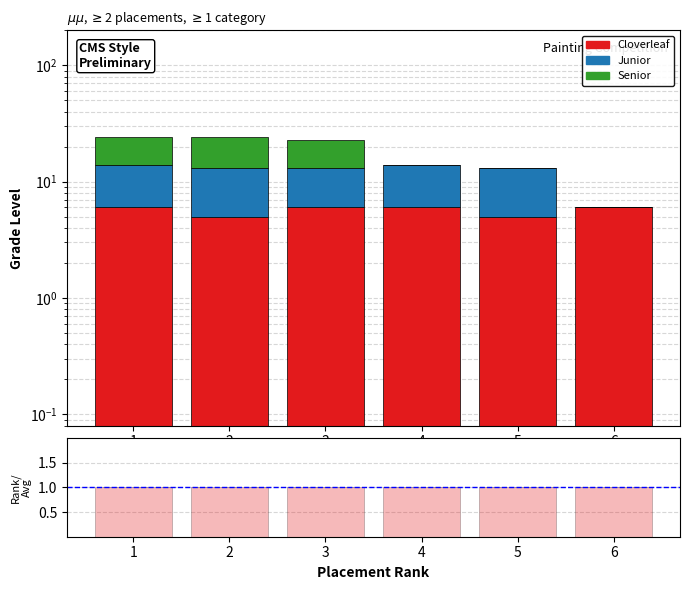

Between 3 and 5, which is larger?

3